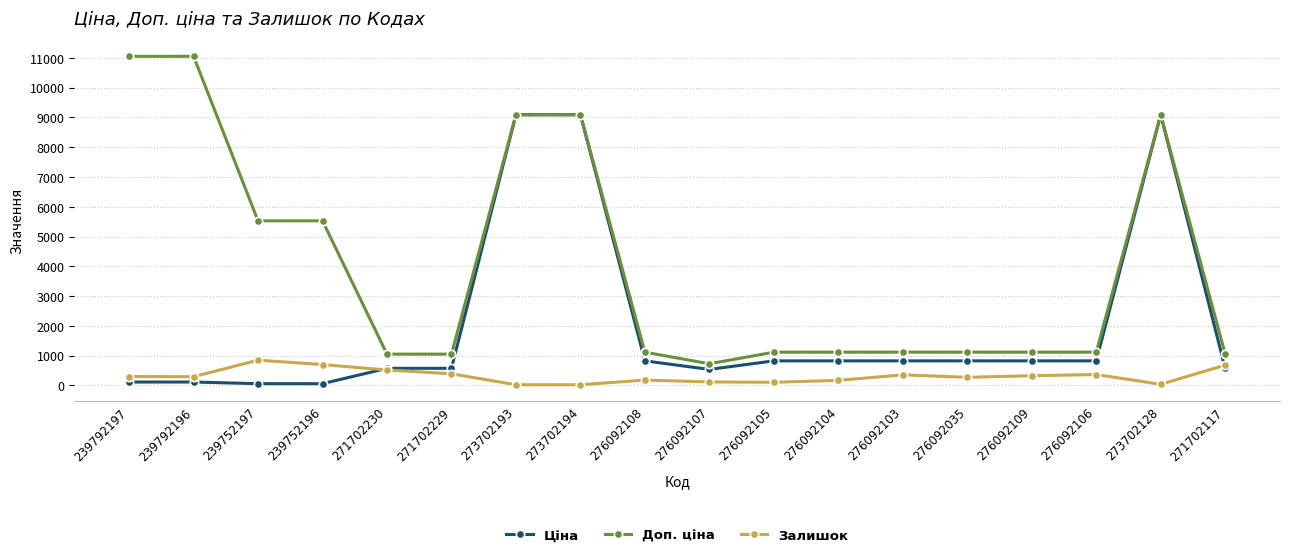

Which series has the largest range (max minus min)?

Доп. ціна